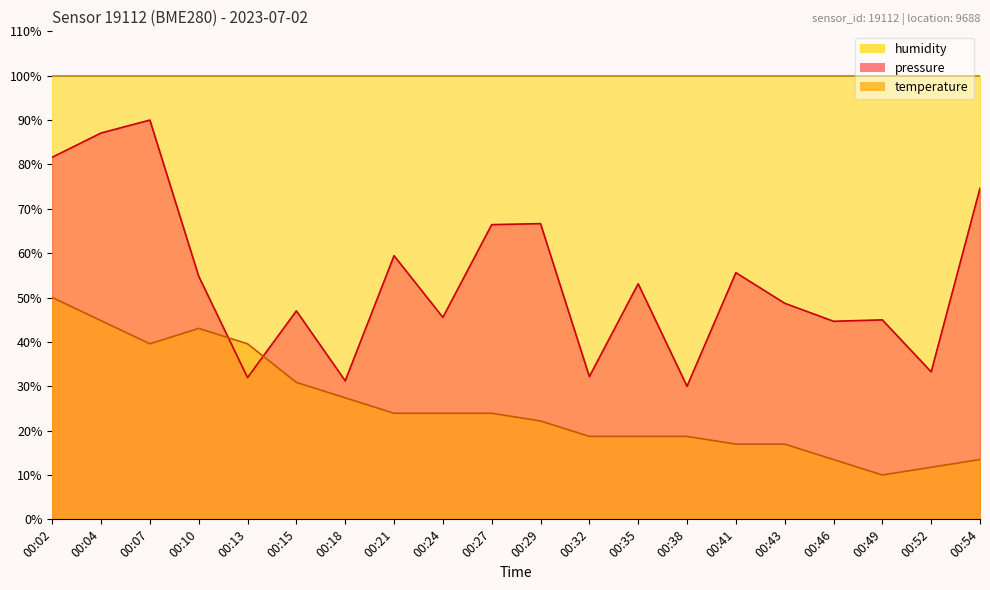

Reading left to right, what are all the values shown in this chart?

pressure: 81.6	87.1	90.0	54.8	32.0	47.0	31.2	59.4	45.5	66.4	66.7	32.2	53.1	30.0	55.6	48.7	44.6	45.0	33.3	74.6
temperature: 50.0	44.8	39.6	43.0	39.6	30.9	27.4	23.9	23.9	23.9	22.2	18.7	18.7	18.7	17.0	17.0	13.5	10.0	11.7	13.5